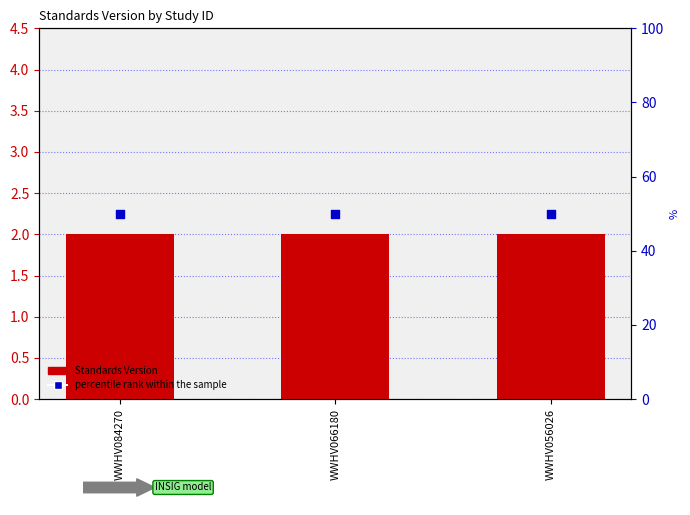

At which category is the sum across all series the highest?

WWHV084270